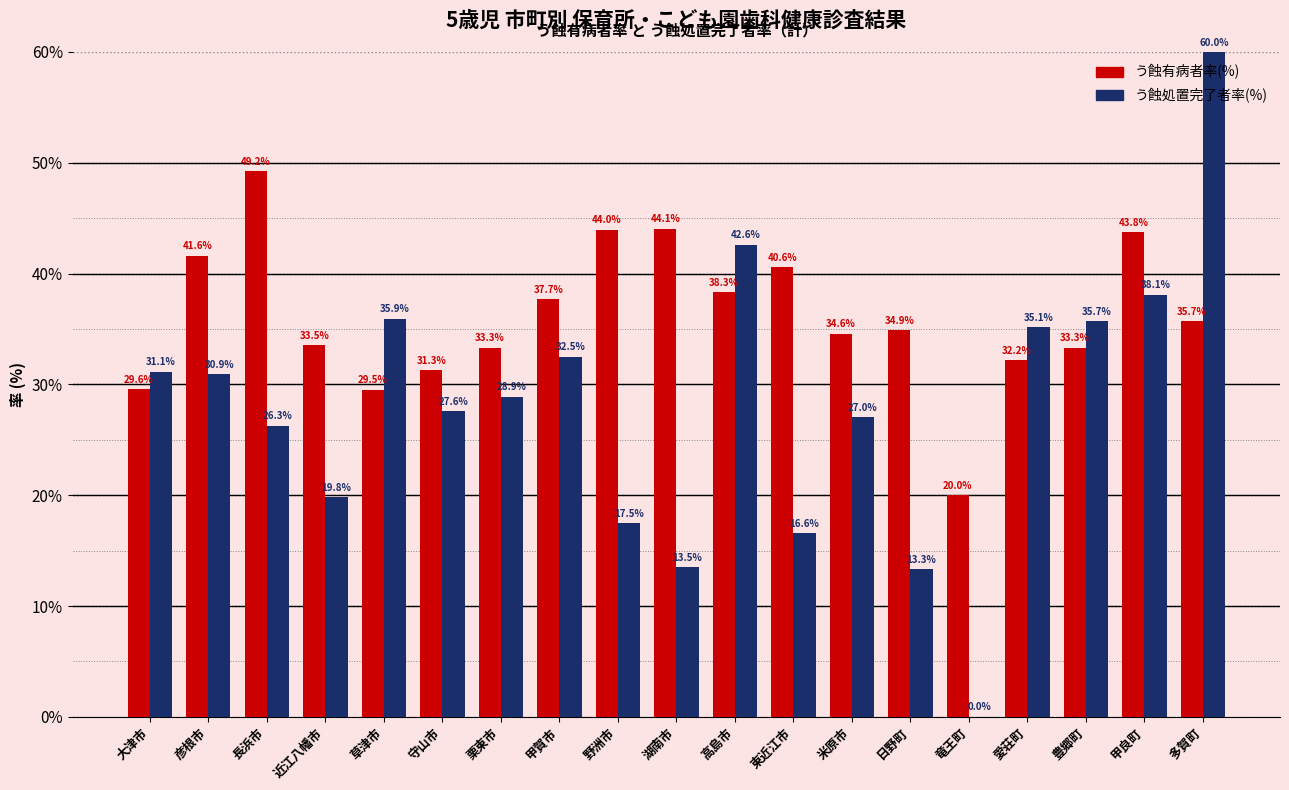

Between 甲賀市 and 米原市, which series saw the biggest shift?

う蝕処置完了者率(%)